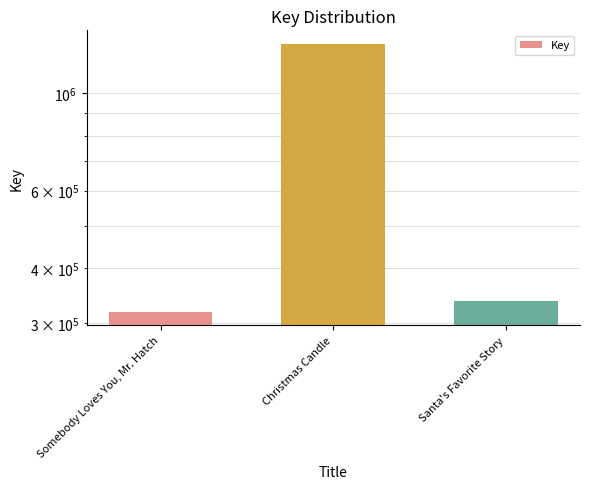

The value at Santa's Favorite Story is 337136. True or false?

True